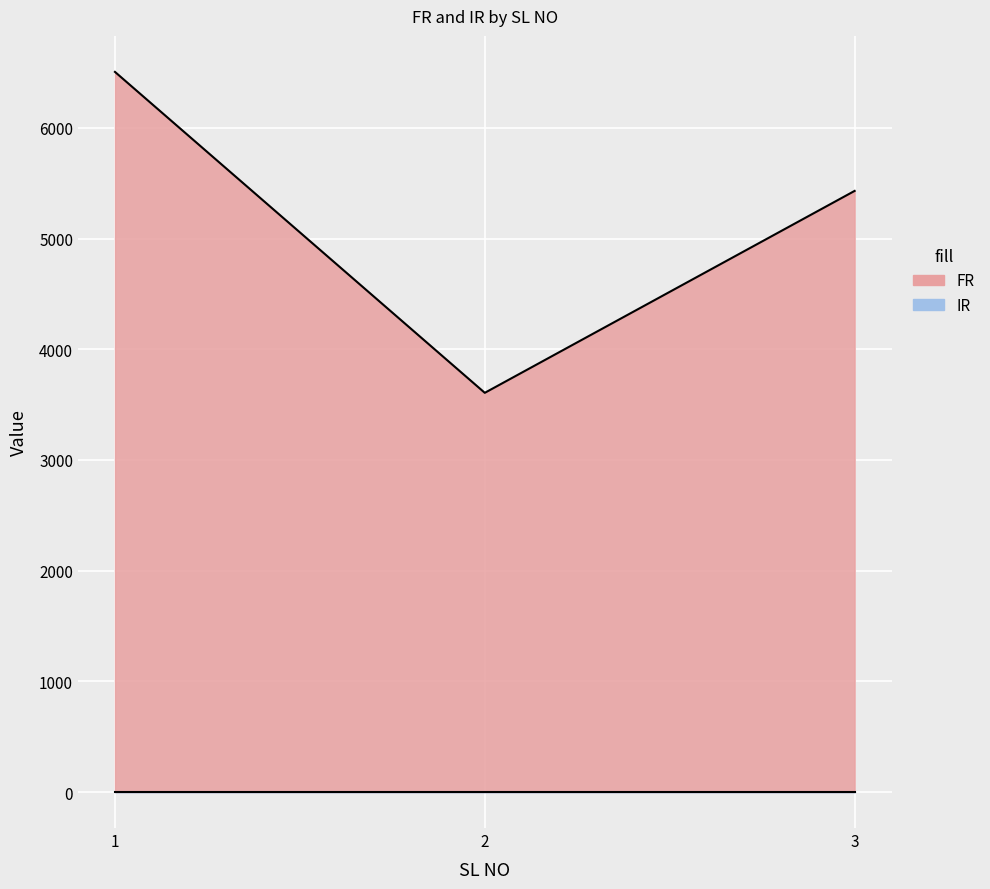

List the labels in order of value, largest first.

1, 3, 2